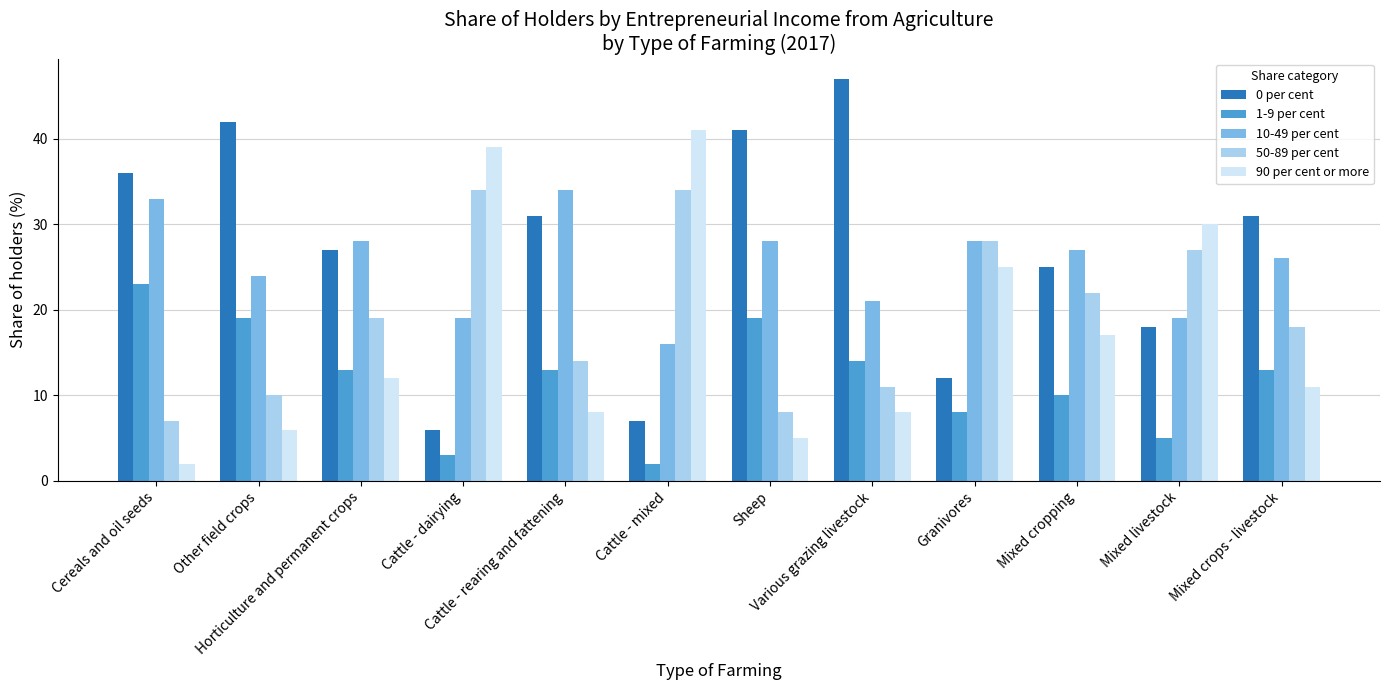

What are all the series names shown in the legend?

0 per cent, 1-9 per cent, 10-49 per cent, 50-89 per cent, 90 per cent or more